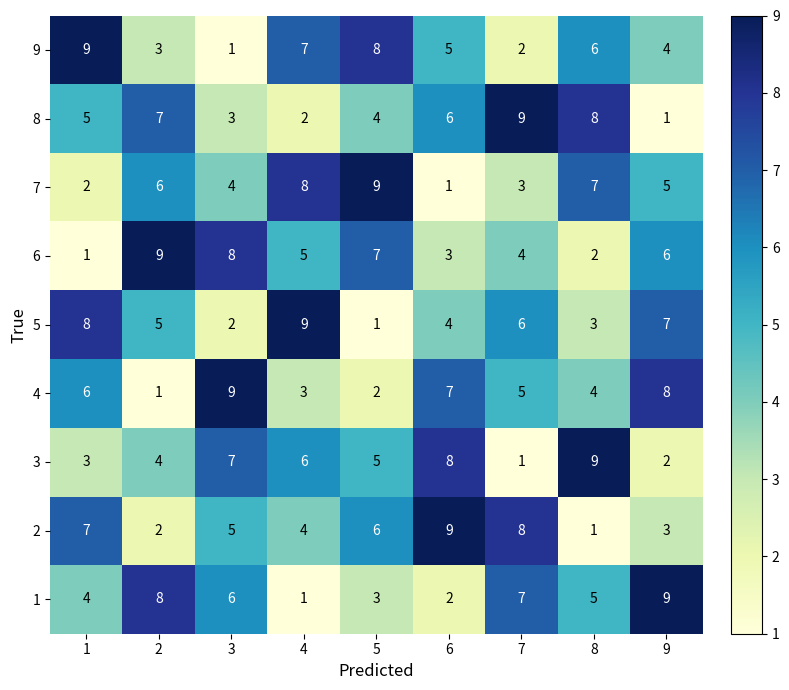

What is the total value across all series at 8?

45